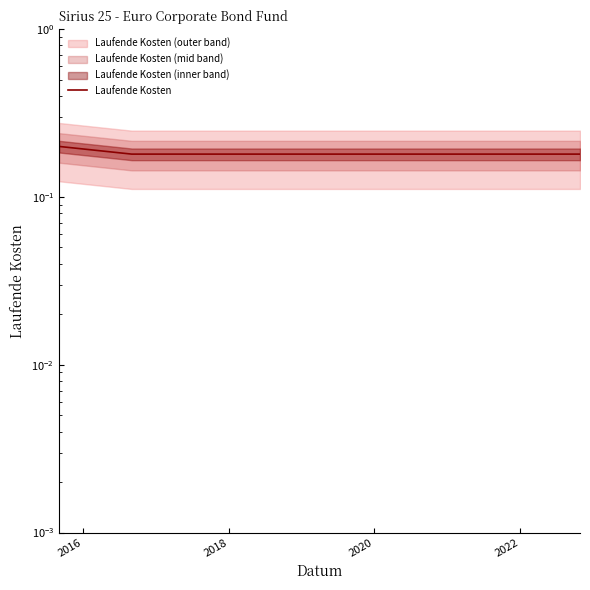

True or false: the data has more than 2 interior local peaks.

False